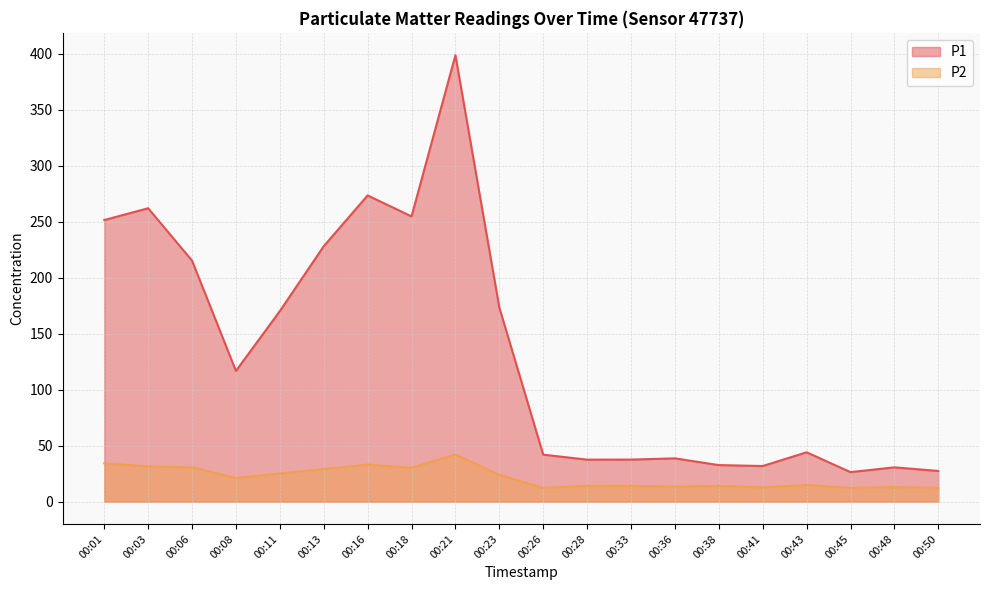

Reading left to right, extract all data points from this chart.

P1: 00:01=251.6	00:03=262.1	00:06=215.3	00:08=116.8	00:11=170.2	00:13=228.2	00:16=273.6	00:18=254.8	00:21=398.9	00:23=173.4	00:26=42.0	00:28=37.5	00:33=37.5	00:36=38.6	00:38=32.6	00:41=31.8	00:43=44.1	00:45=26.4	00:48=30.6	00:50=27.4
P2: 00:01=34.2	00:03=31.5	00:06=30.7	00:08=21.1	00:11=25.1	00:13=29.1	00:16=33.1	00:18=30.2	00:21=42.1	00:23=24.0	00:26=12.2	00:28=14.1	00:33=14.2	00:36=13.4	00:38=14.1	00:41=12.8	00:43=14.9	00:45=12.2	00:48=13.0	00:50=12.3